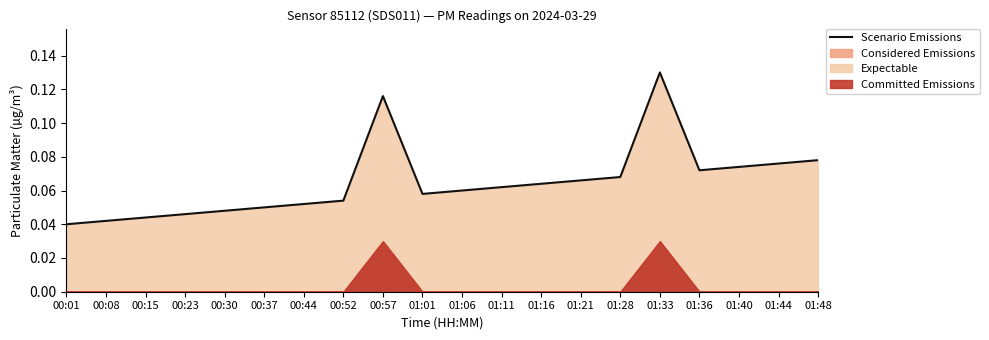

Which category has the lowest value across all series?

00:01